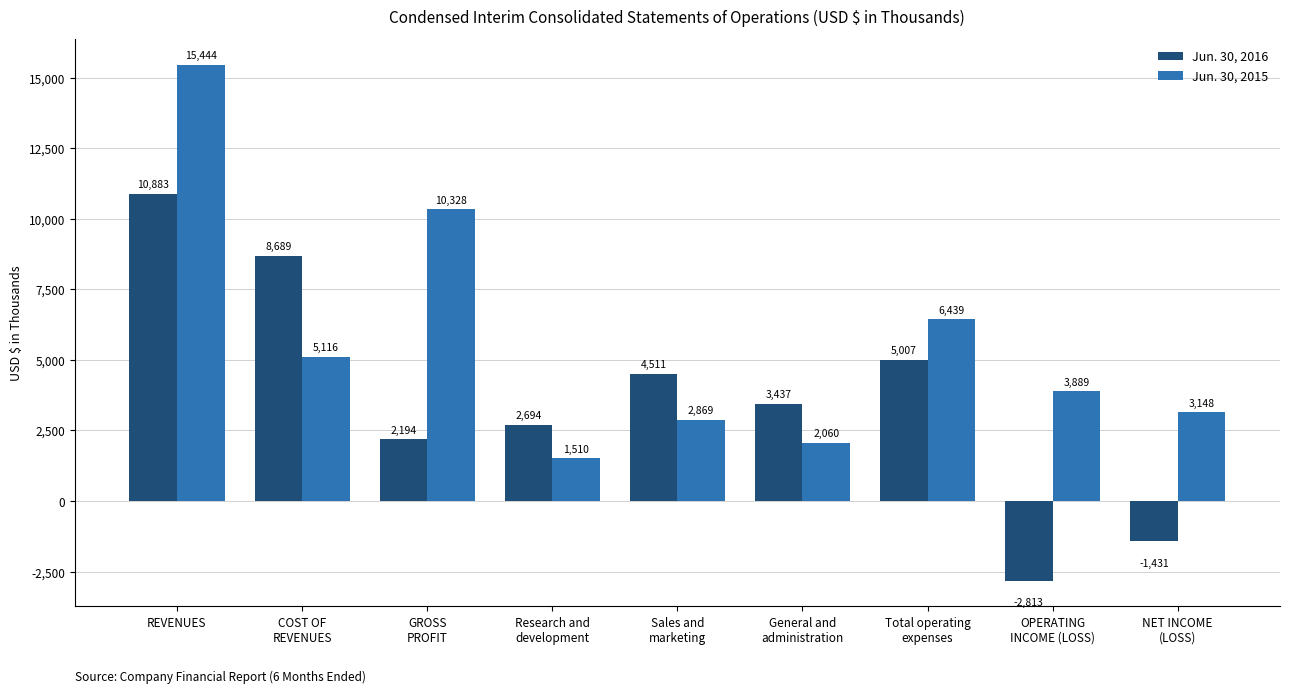

At which category is the sum across all series the highest?

REVENUES